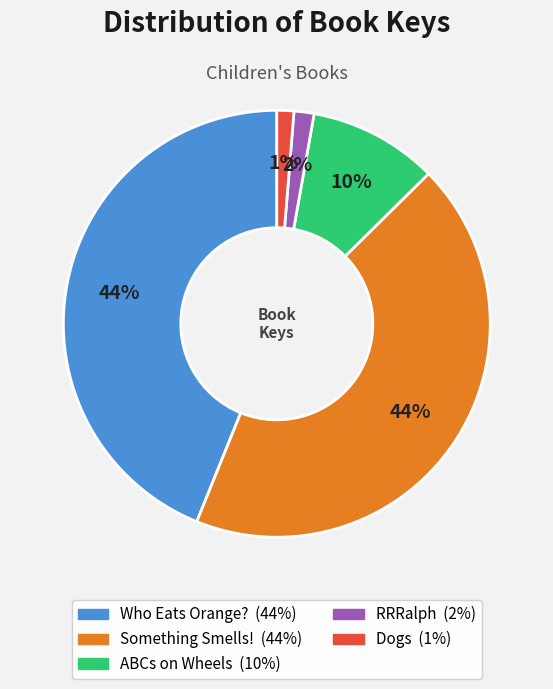

Between RRRalph and Who Eats Orange?, which is larger?

Who Eats Orange?